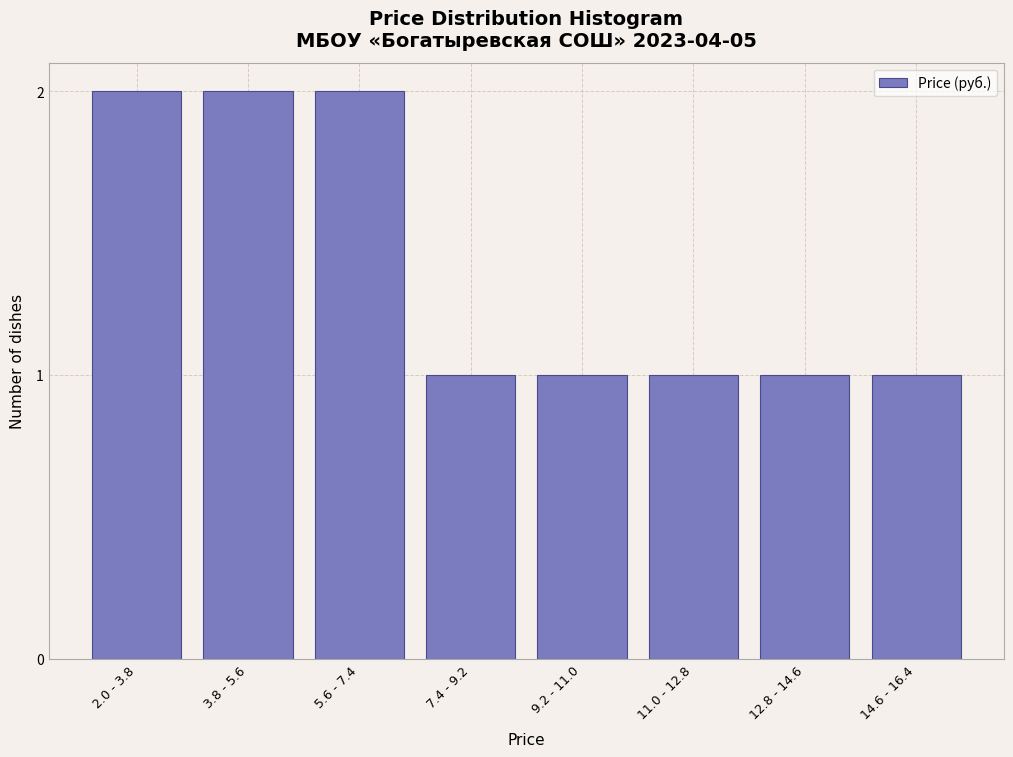

Reading left to right, extract all data points from this chart.

2	2	2	1	1	1	1	1